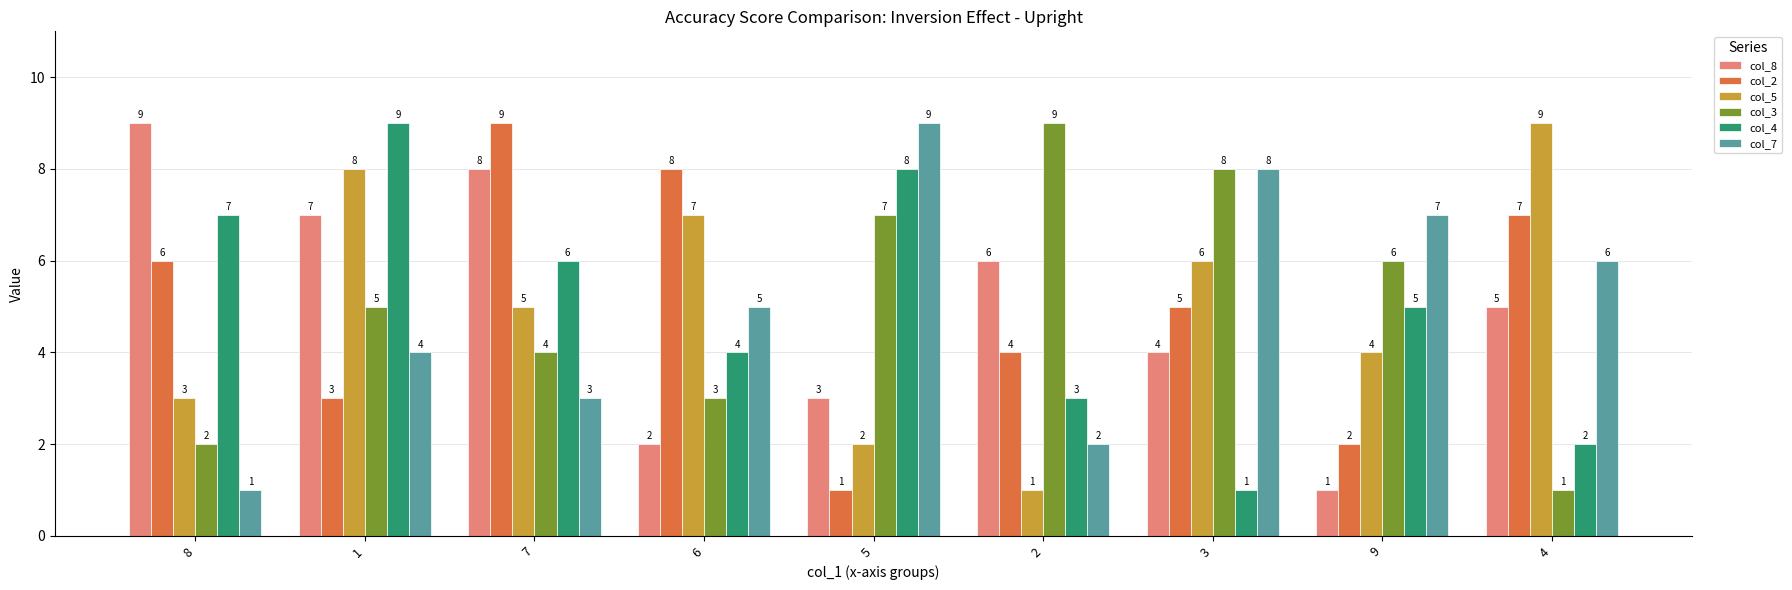

Is it true that col_8 equals 4 at 3?

True